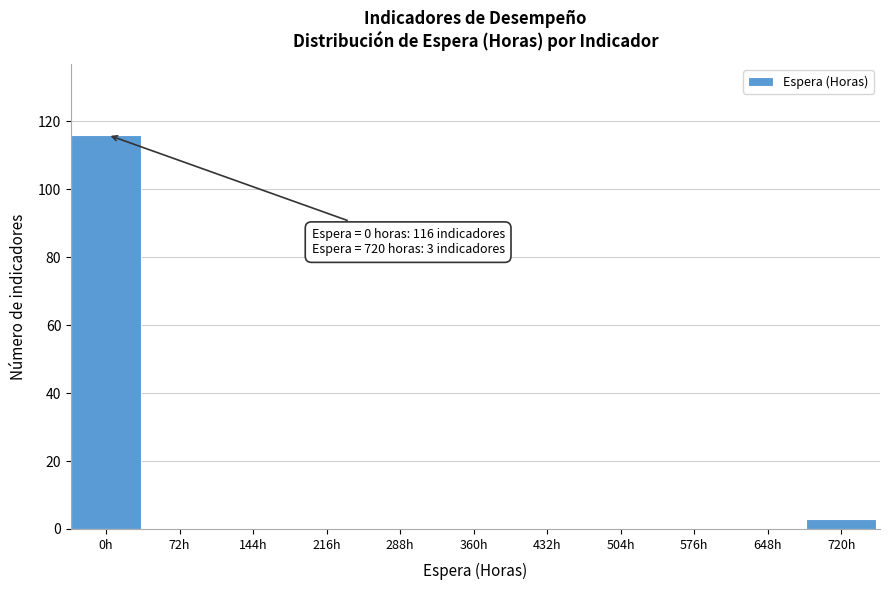

Reading left to right, list all the values displayed in this chart.

0h=116	72h=0	144h=0	216h=0	288h=0	360h=0	432h=0	504h=0	576h=0	648h=0	720h=3